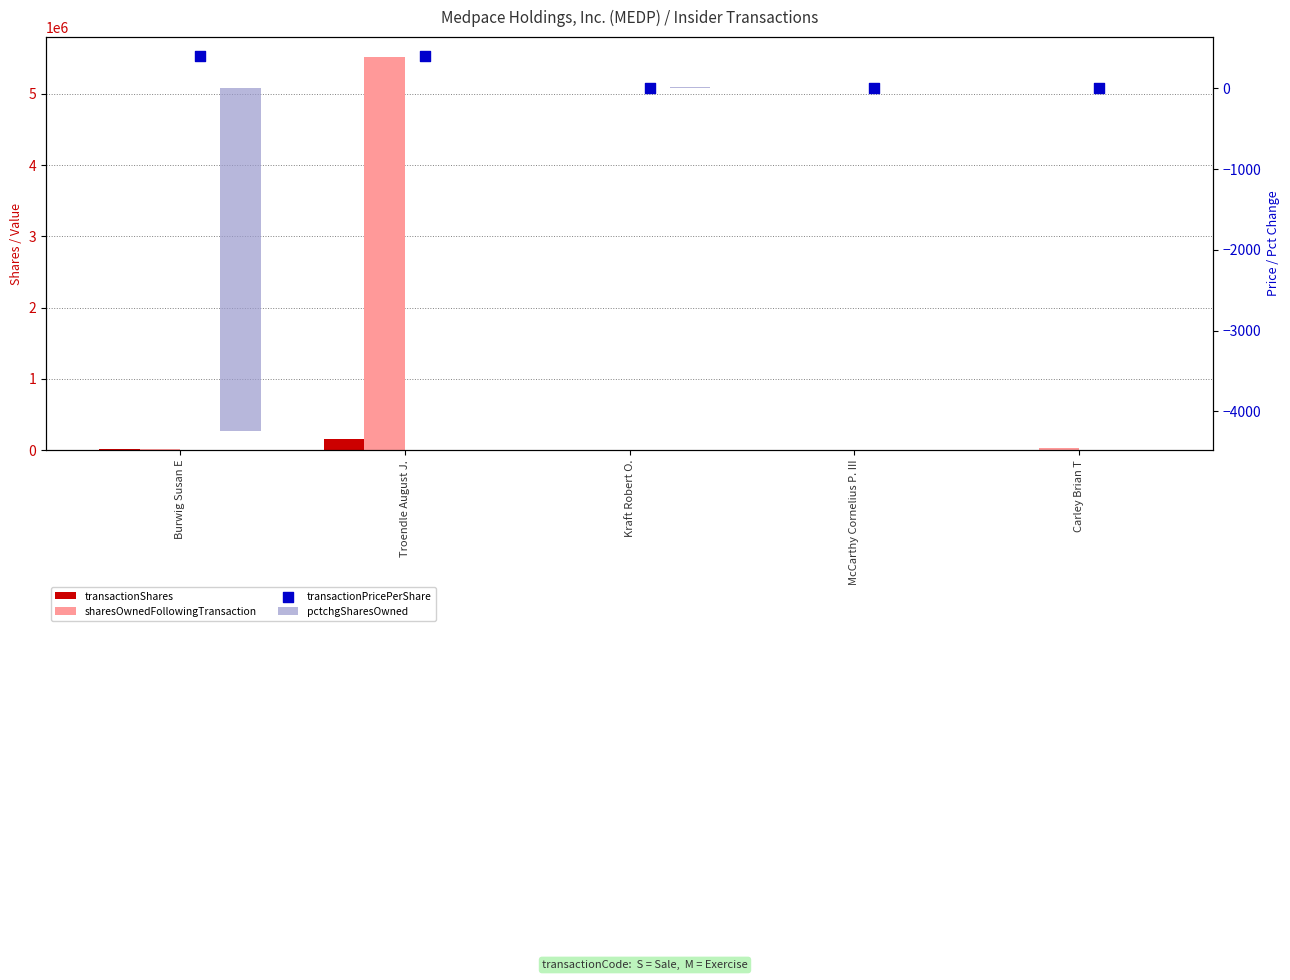

Which series has the largest Y range (max minus min)?

sharesOwnedFollowingTransaction